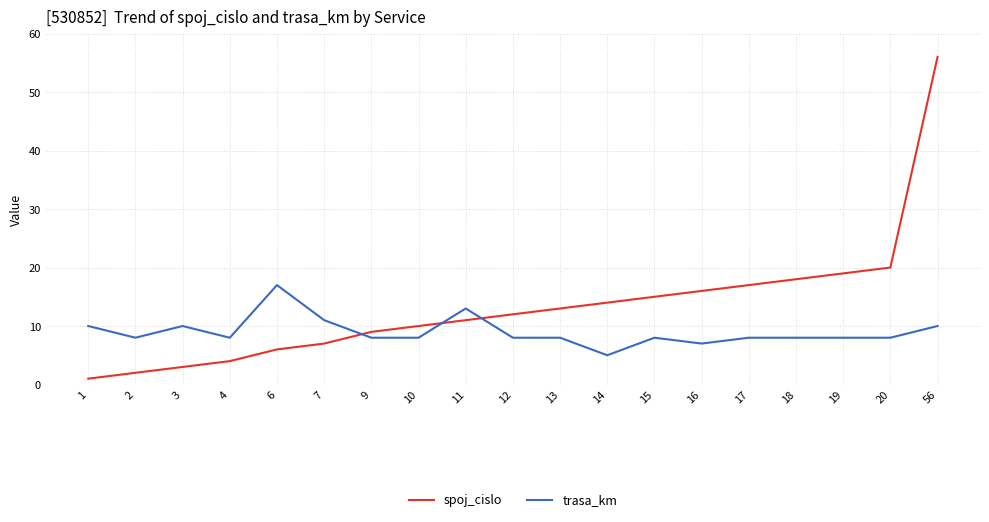

Rank the series by their average value, from highest to lowest.

spoj_cislo, trasa_km